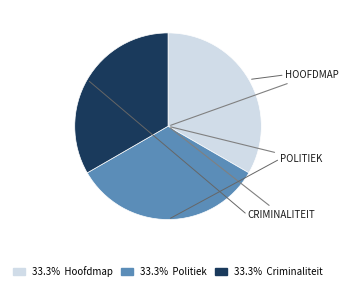

Does any single category account for the majority?

No